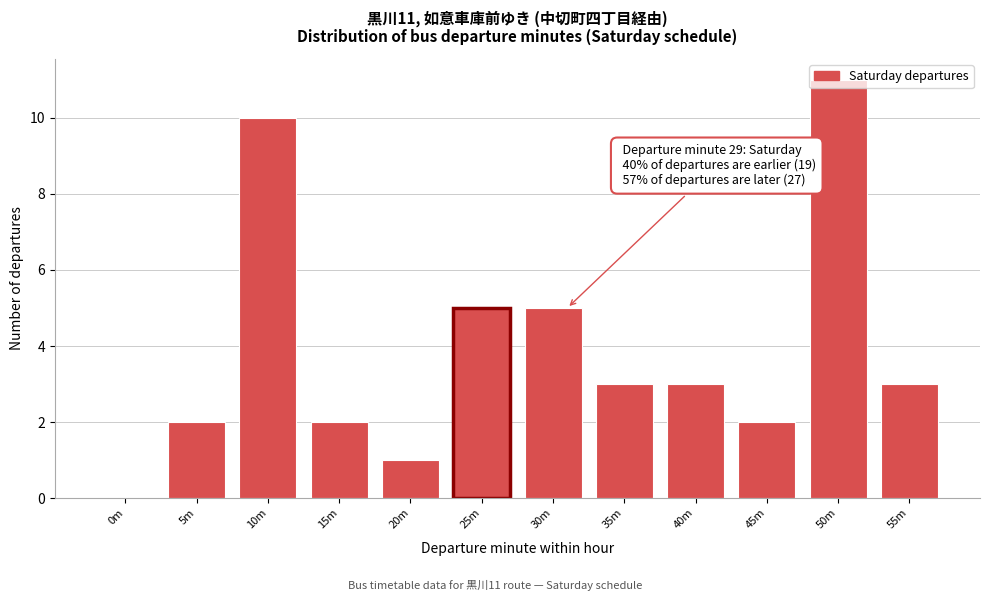

The value at 55m is 2. True or false?

False